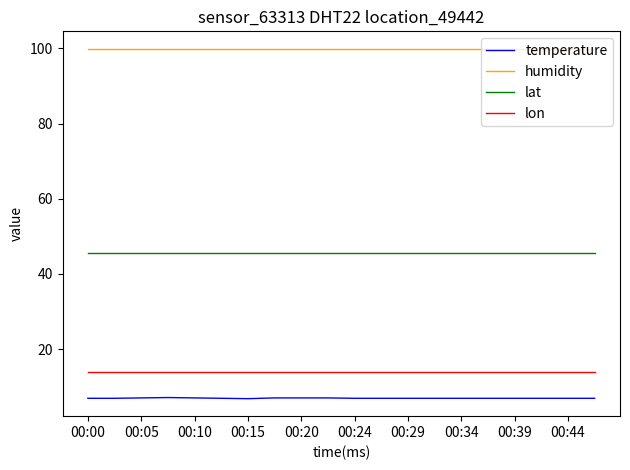

Which series has the largest range (max minus min)?

temperature